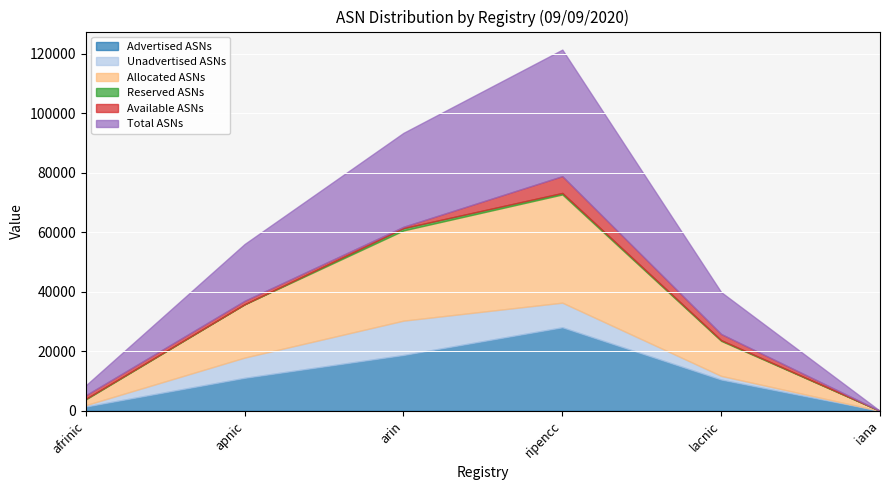

Count the number of categories in the chart.

6